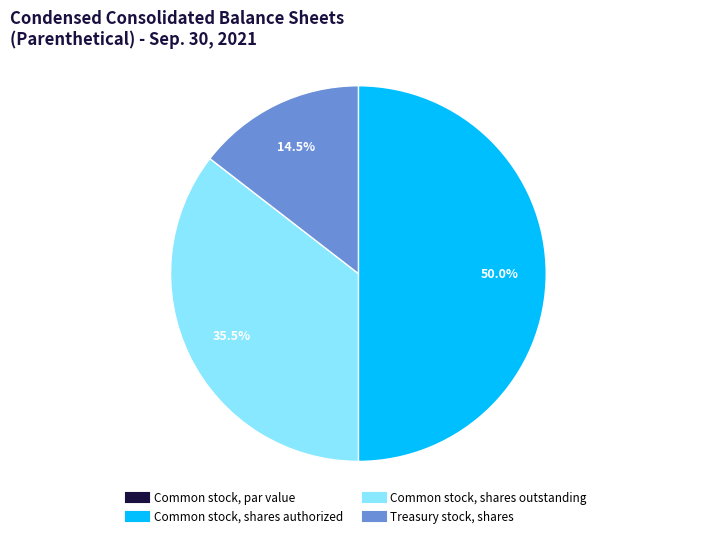

What is the largest slice in the pie chart?

Common stock, shares authorized